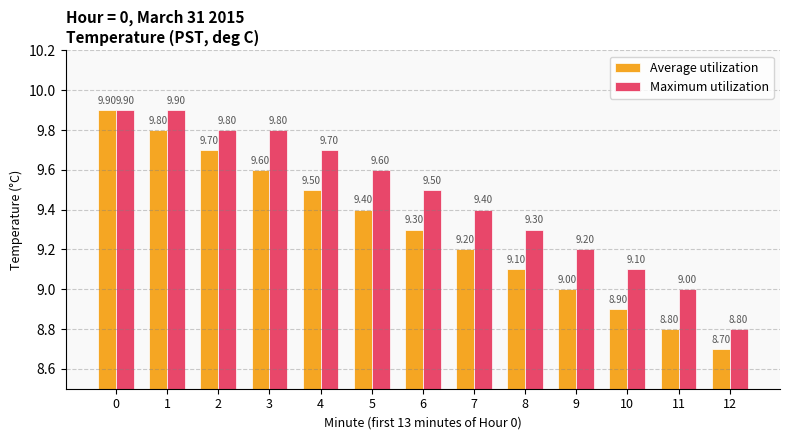

What is the value of the Maximum utilization bar at the 7th from the left?

9.5